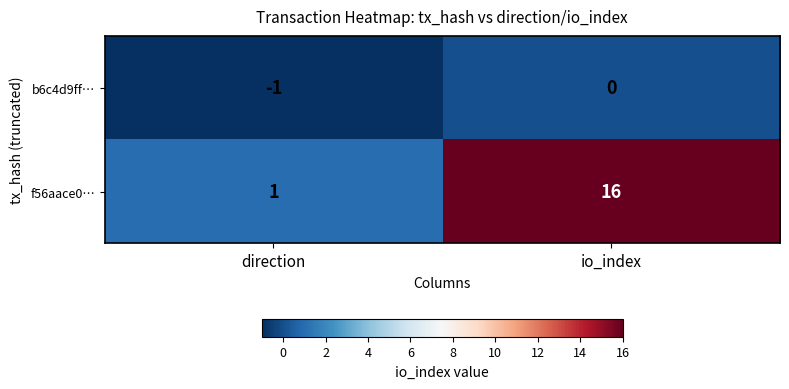

Is the value of b6c4d9ff… at direction greater than the value of f56aace0… at direction?

No